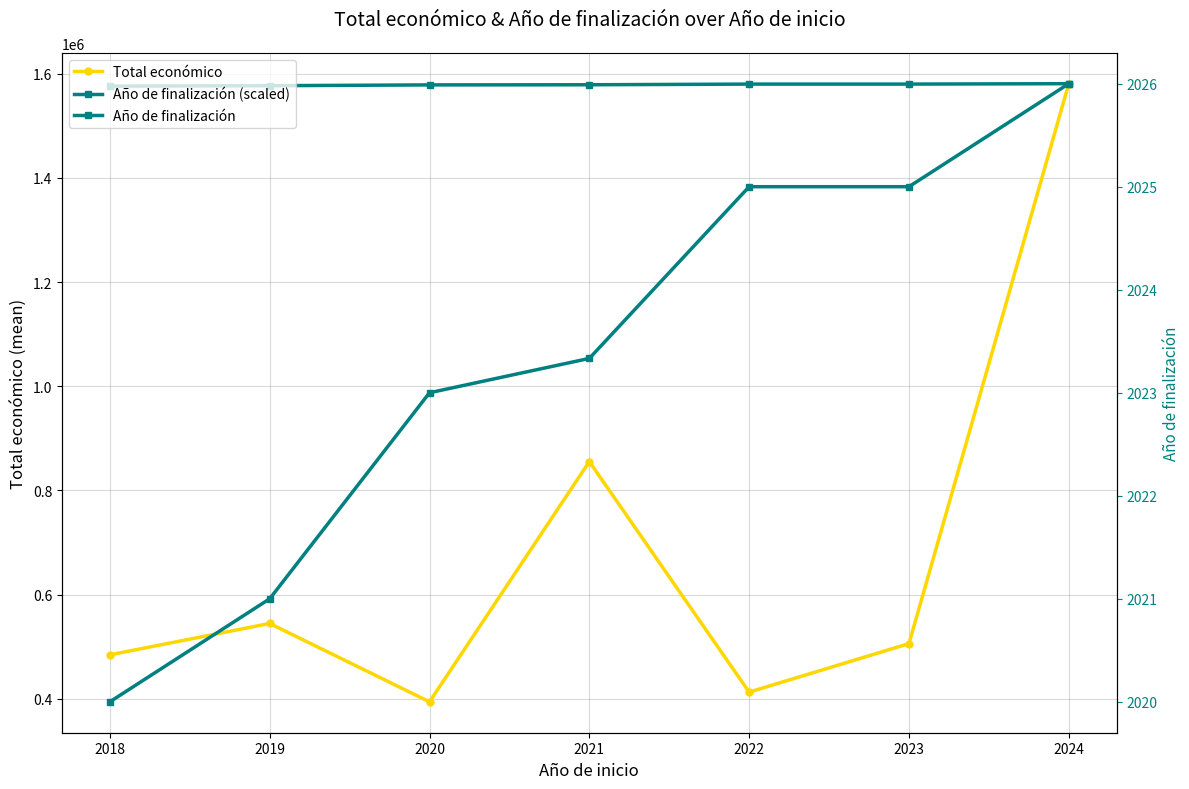

Is it true that Total económico equals 532996.1 at 2020?

False